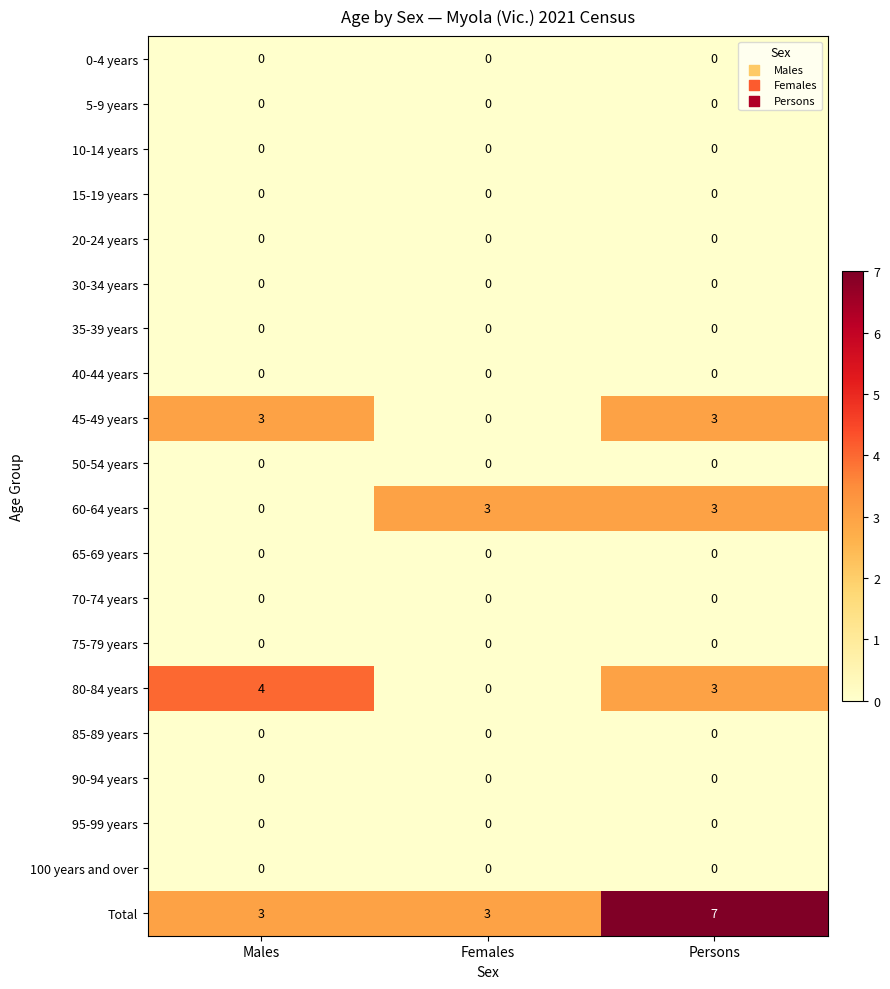

What is the greatest value displayed?

7